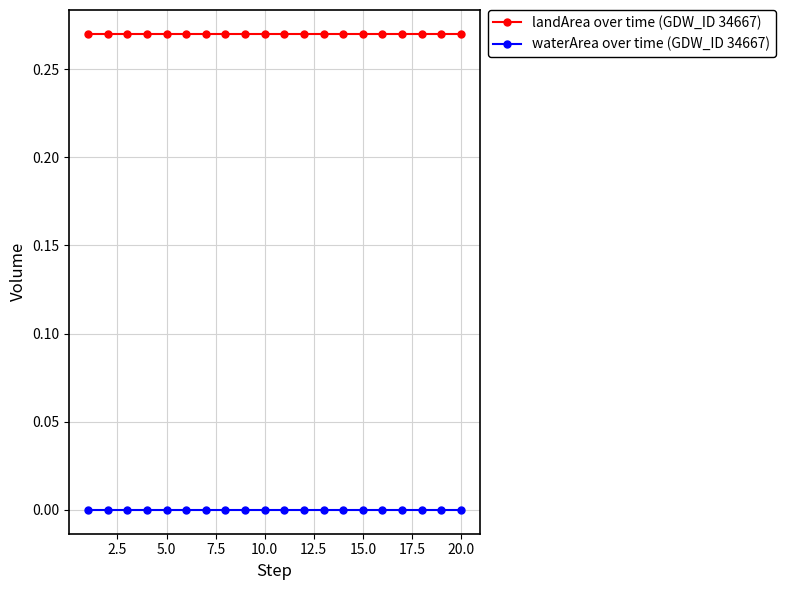

Rank the series by their average value, from lowest to highest.

waterArea over time (GDW_ID 34667), landArea over time (GDW_ID 34667)